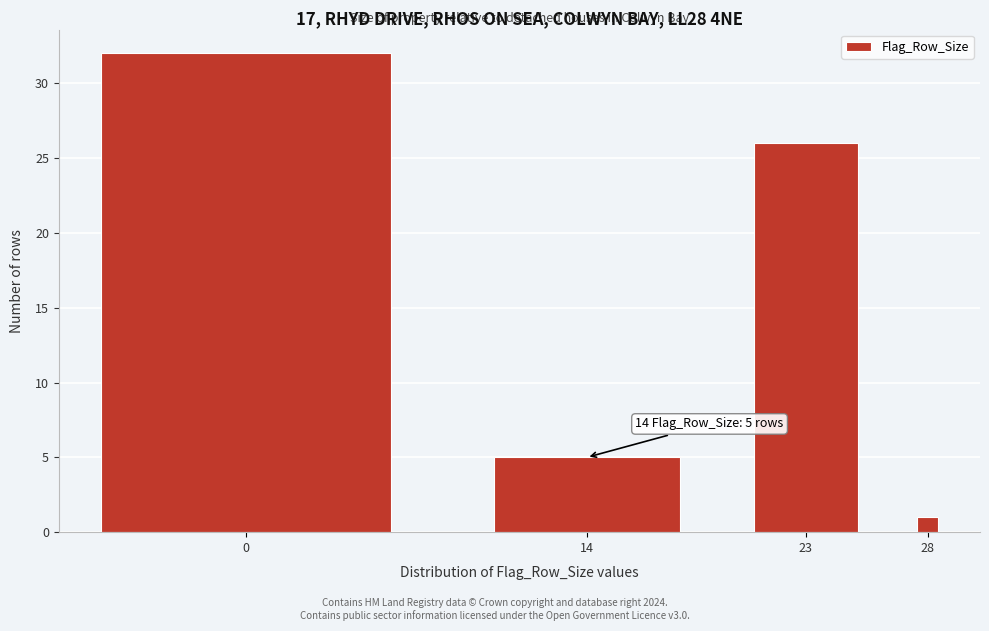

Reading left to right, list all the values displayed in this chart.

32	5	26	1